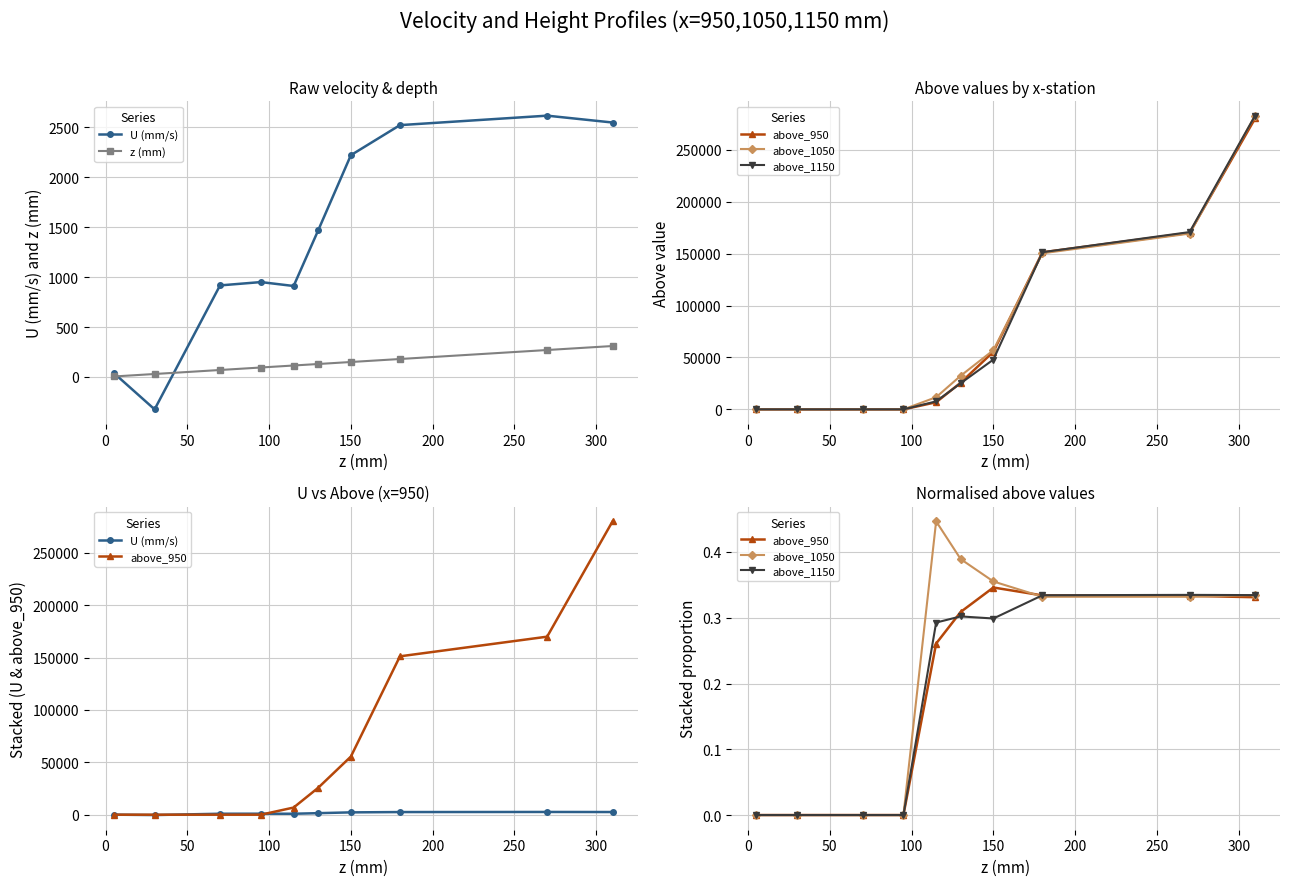

What is the average value of the U (mm/s) series?

1386.6